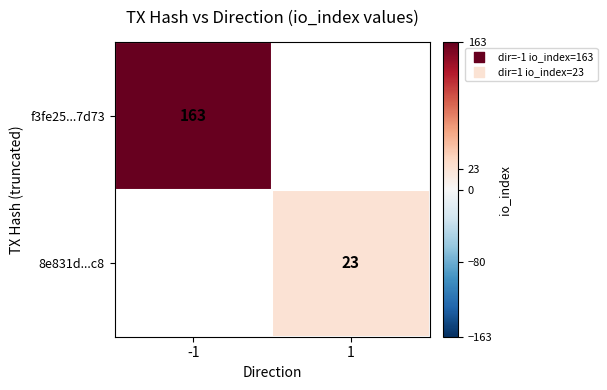

Is it true that f3fe25...7d73 equals 163 at -1?

True